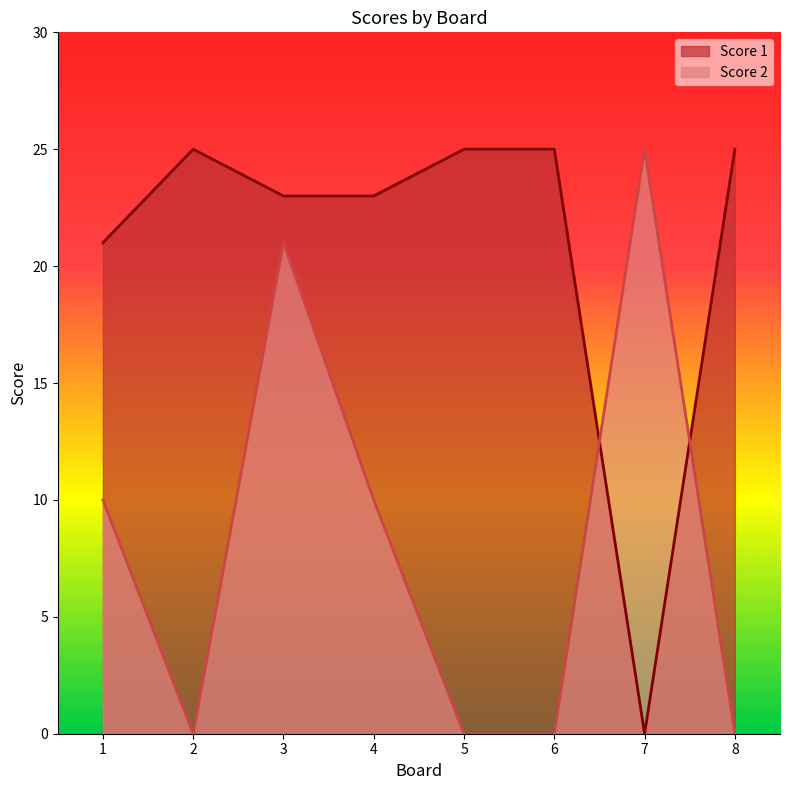

Is it true that Score 1 equals 0 at 7?

True